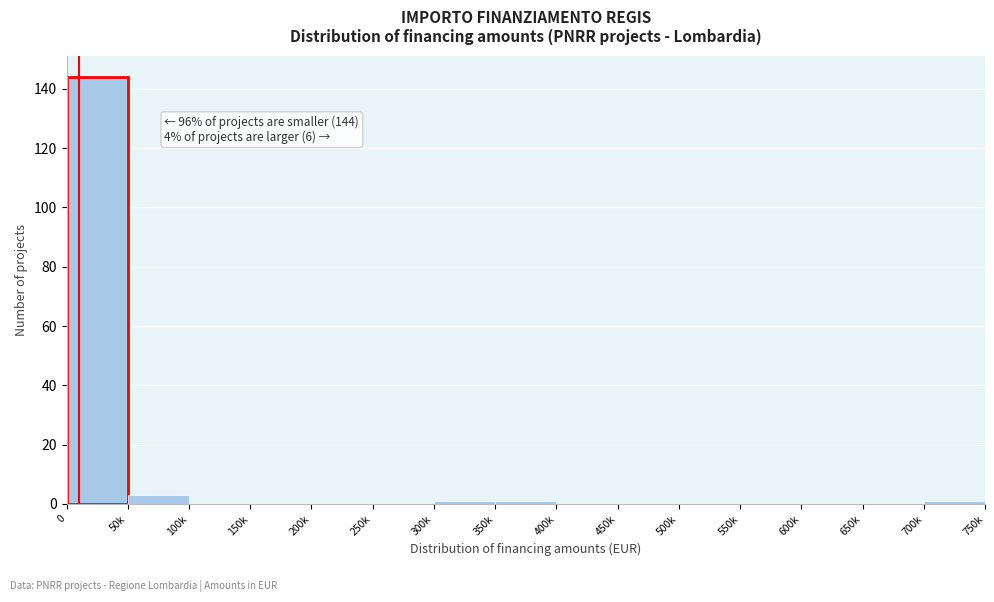

Reading right to left, what are all the values shown in this chart?

700k=1	650k=0	600k=0	550k=0	500k=0	450k=0	400k=0	350k=1	300k=1	250k=0	200k=0	150k=0	100k=0	50k=3	0=144